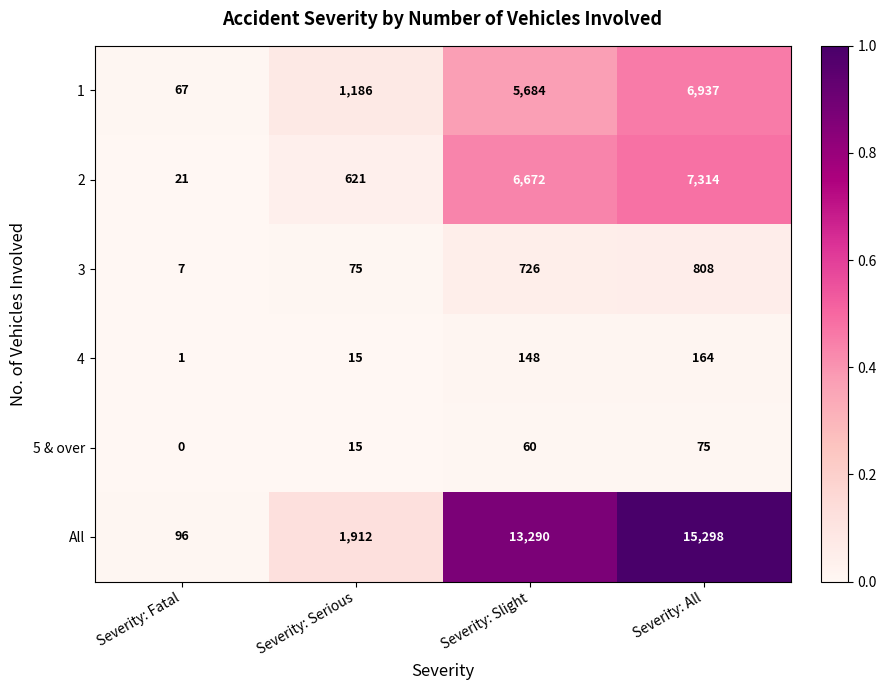

How many data points in 2 are less than 6672?

2